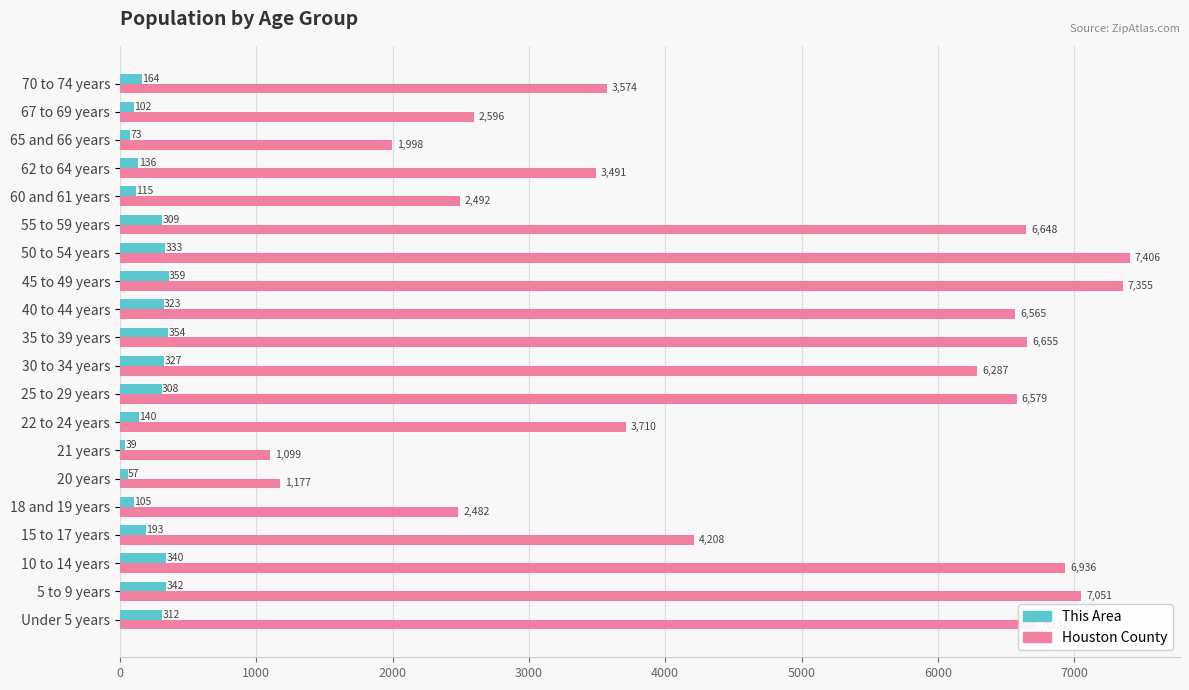

At how many categories does at least one series exceed 1374?

18